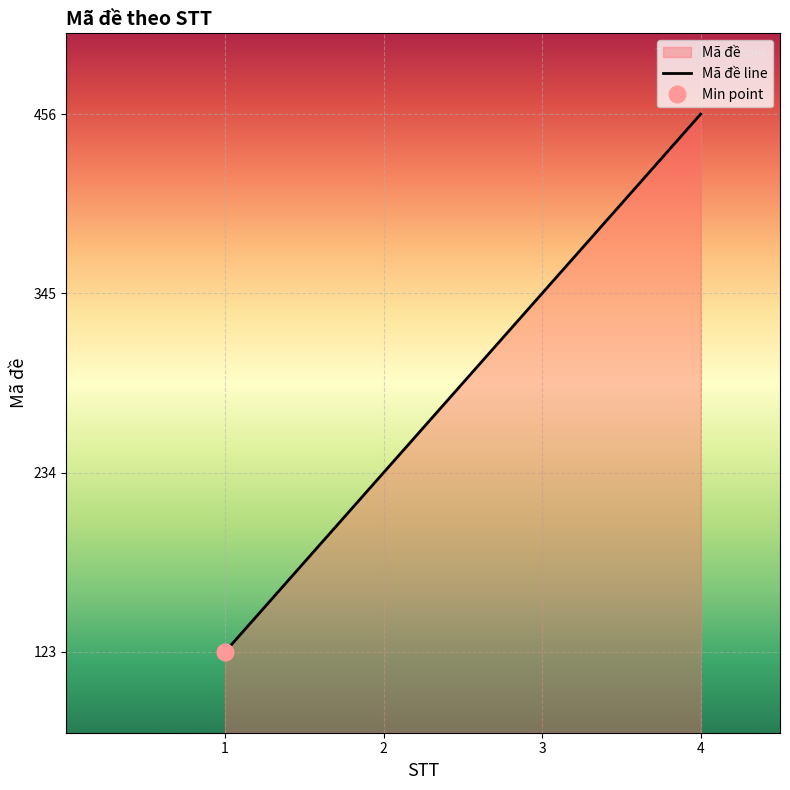

What is the approximate value at 2, to the nearest 5?

235